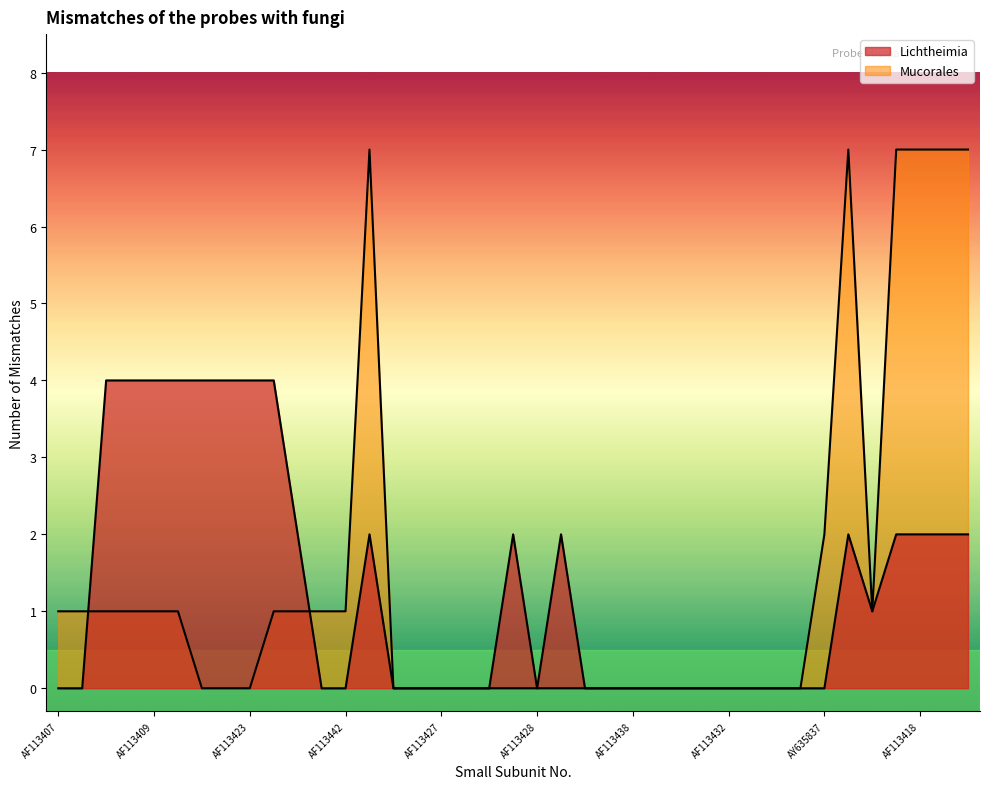

How many lines are shown in the chart?

2